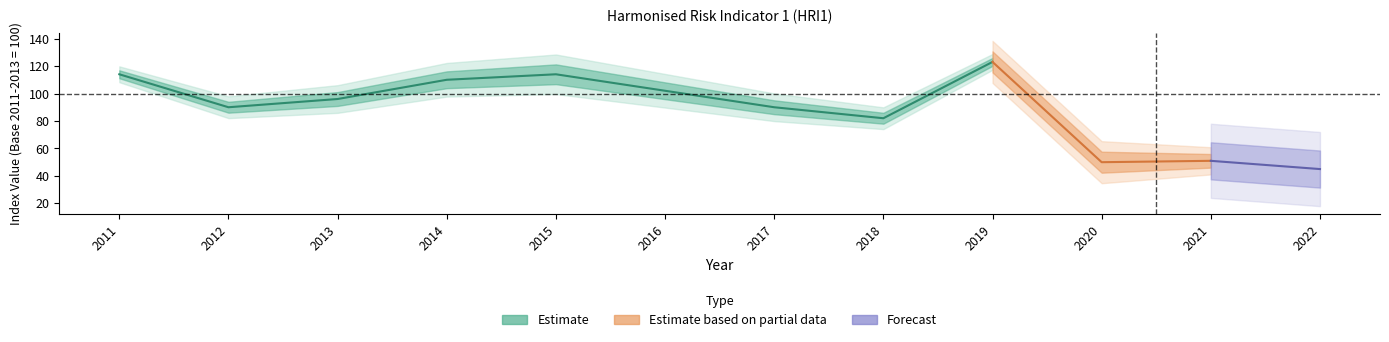

Rank the categories by value from highest to lowest.

2019, 2011, 2015, 2014, 2016, 2013, 2012, 2017, 2018, 2021, 2020, 2022